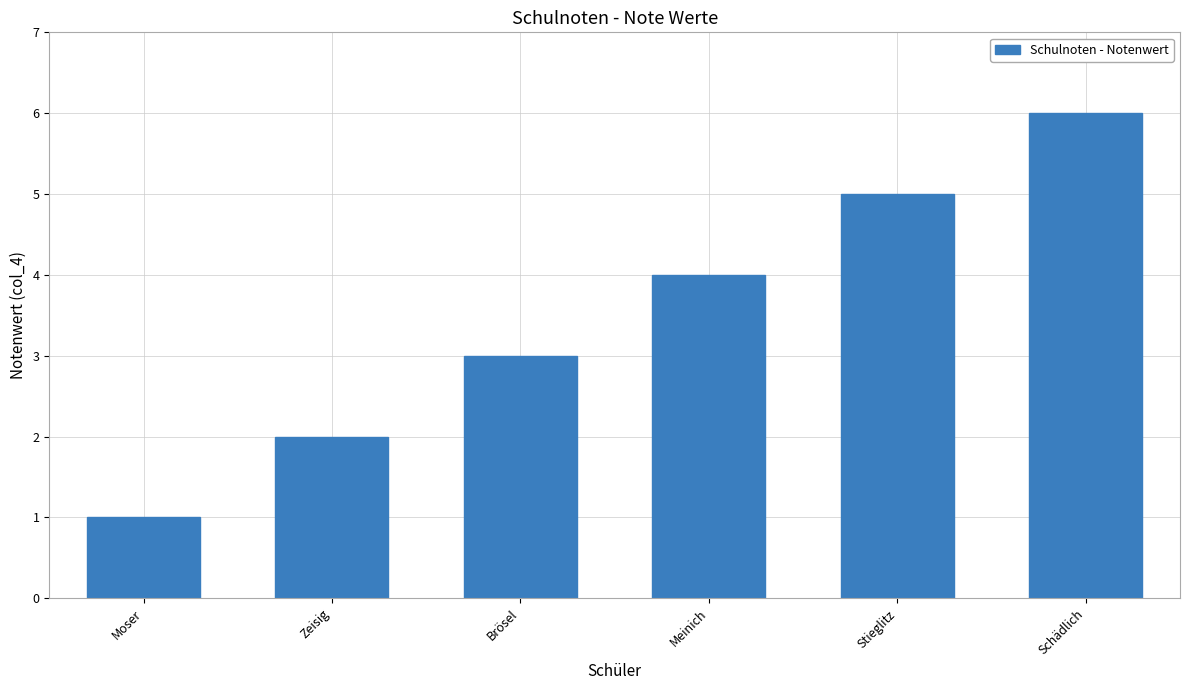

How many values are below 4?

3